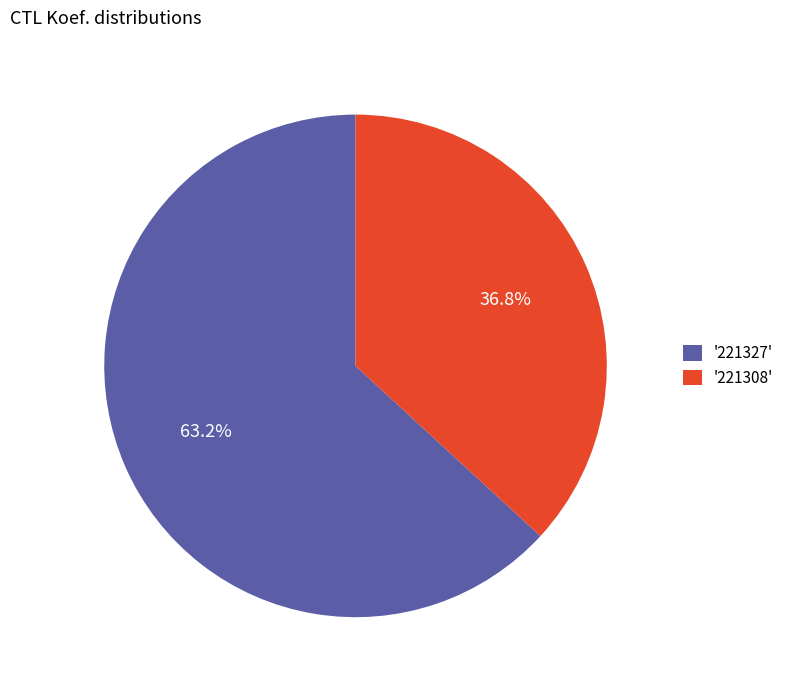

What is the ratio of the value at '221308' to the value at '221327'?

0.6